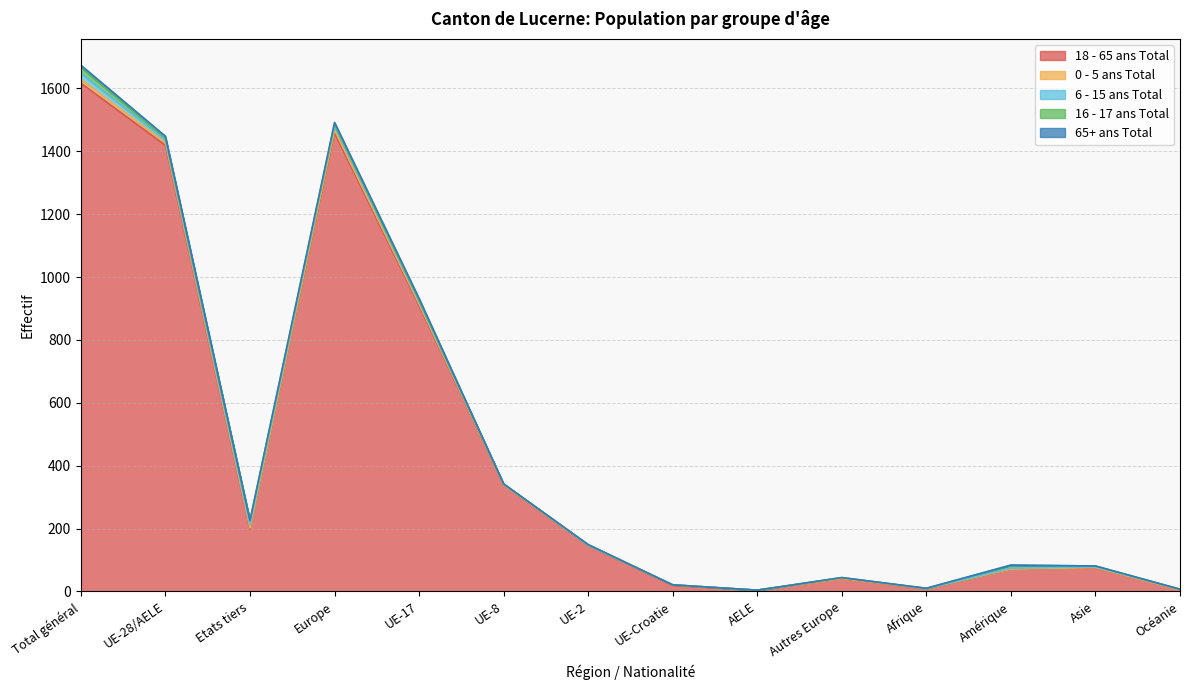

How many categories are shown in the chart?

14